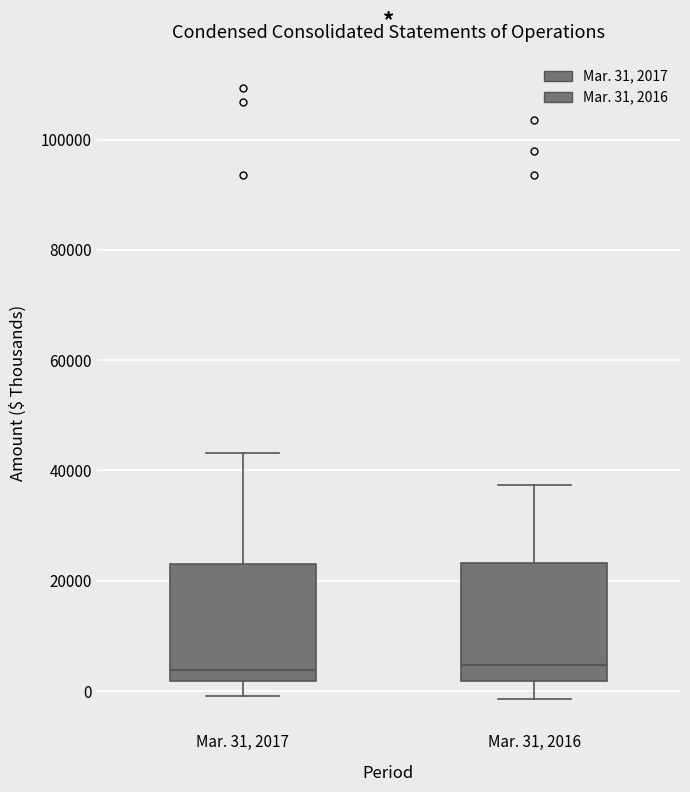

Reading left to right, transcribe this box plot: for each box, give where its median line is, the range the box spans, and where its two whiskers end, as read against the y-axis. The values are not printed on the chart, so give them approximately, as read against the axis.

Mar. 31, 2017: median 4000, box 2000 to 24000, whiskers 0 to 44000
Mar. 31, 2016: median 4000, box 2000 to 24000, whiskers -2000 to 38000